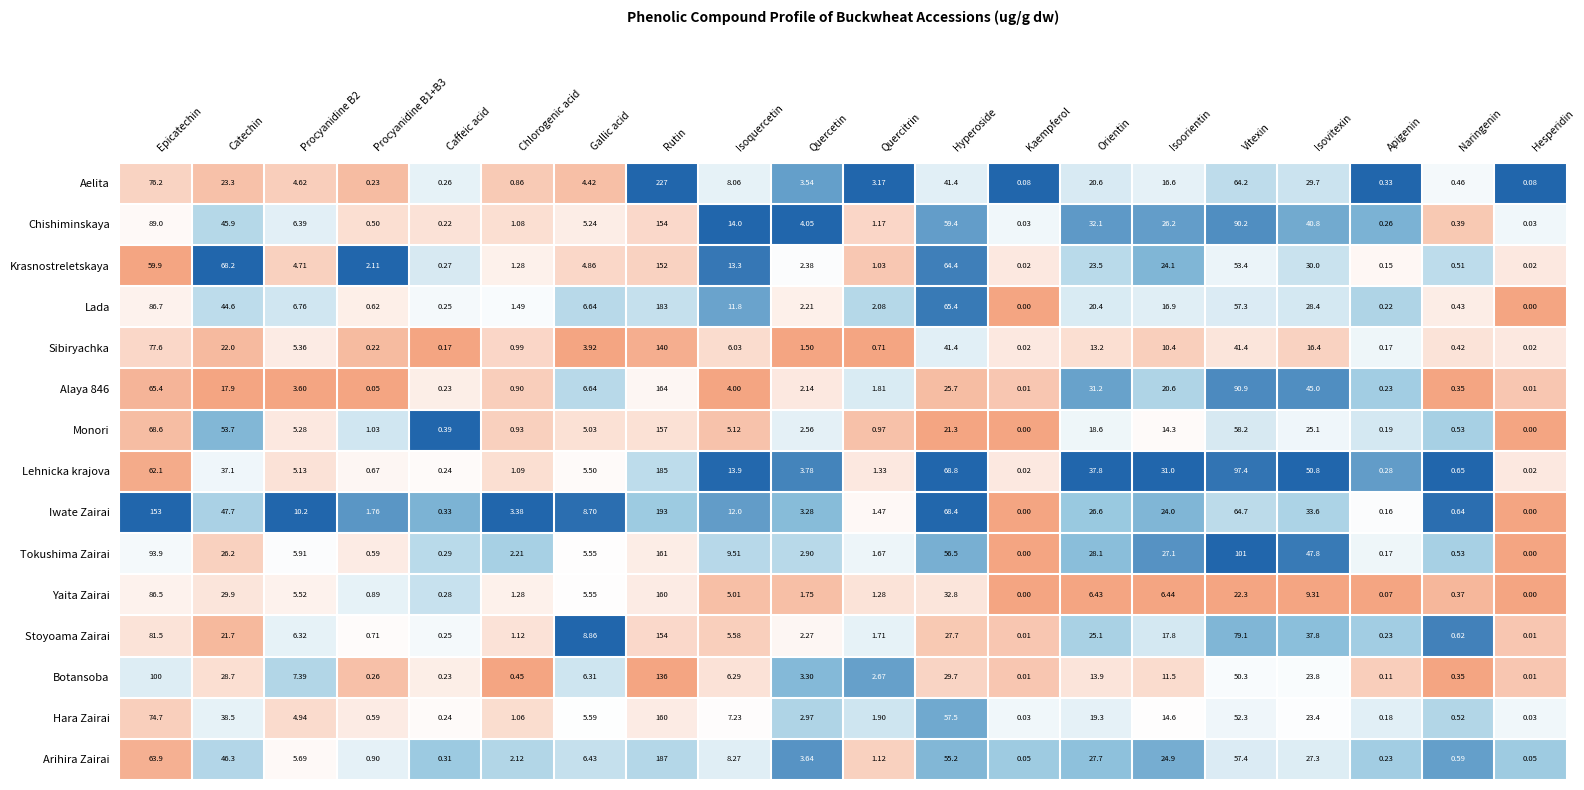

Which series has the largest total across all categories?

Iwate Zairai